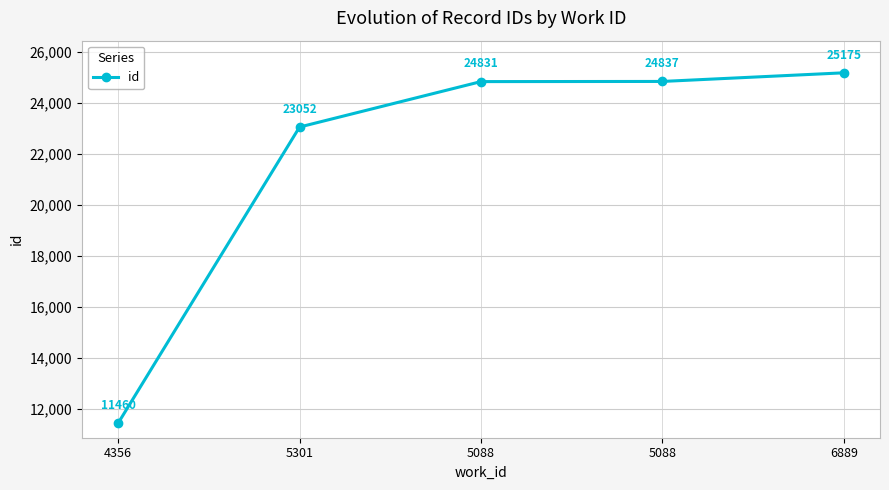

The value at 6889 is 44181. True or false?

False